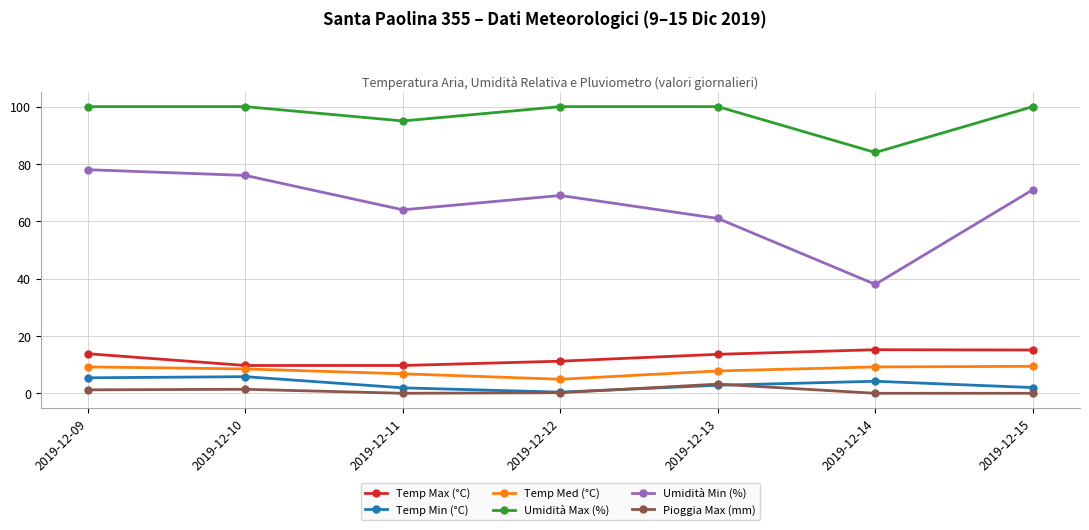

At how many categories does at least one series exceed 73?

7